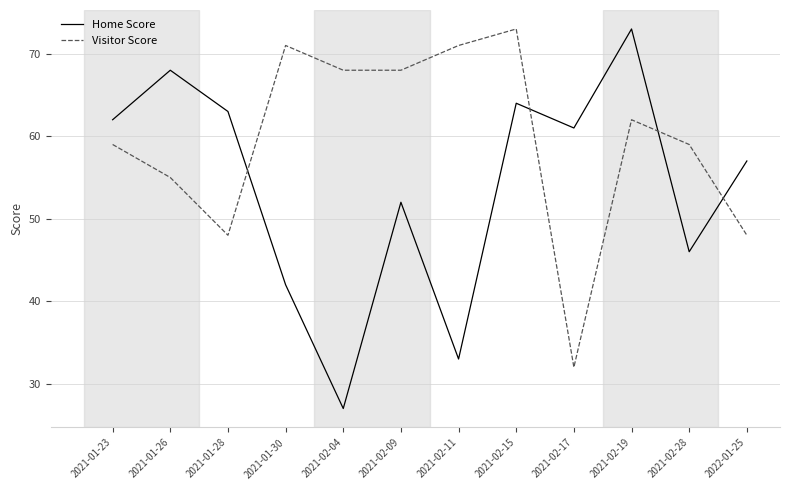

At 2021-02-04, list the series in order from smallest to largest.

Home Score, Visitor Score